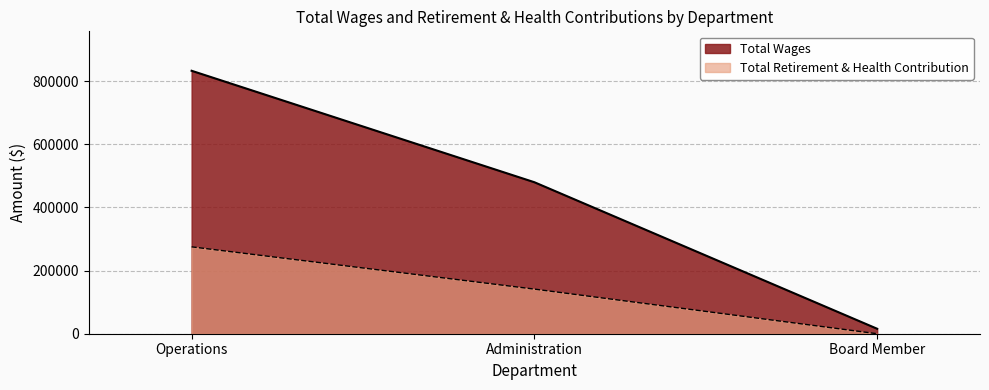

Does the chart have visible grid lines?

Yes